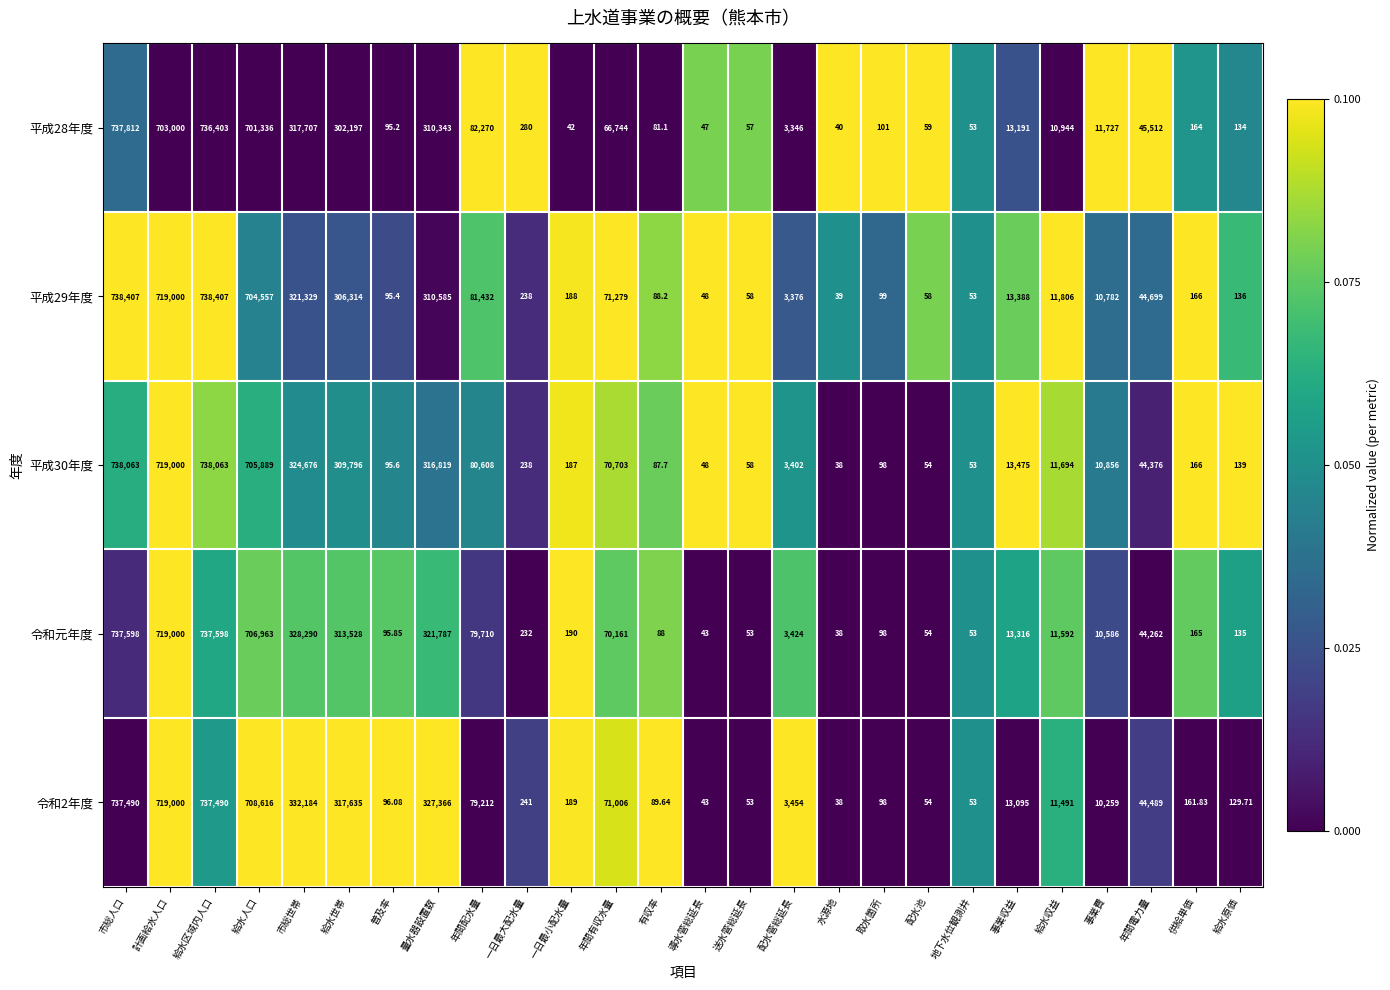

Which series has the largest range (max minus min)?

平成29年度